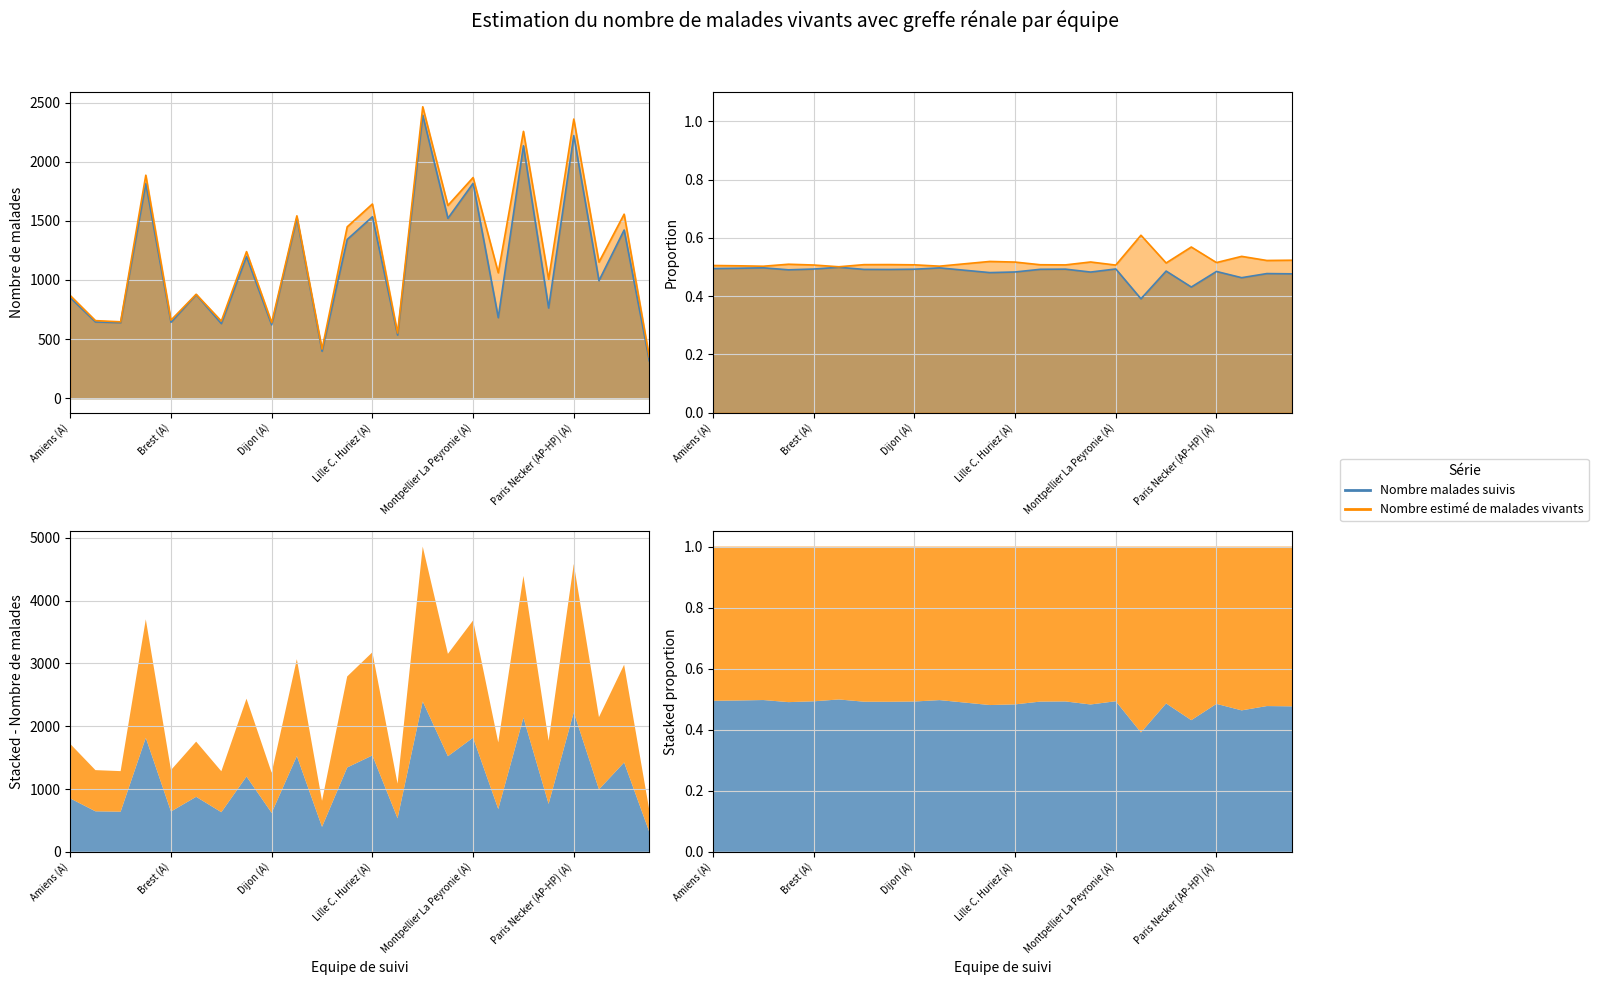

Reading left to right, what are all the values shown in this chart?

Nombre malades suivis: 850	645	639	1816	642	876	631	1199	620	1525	397	1343	1535	534	2395	1522	1818	681	2136	763	2222	994	1423	316
Nombre estimé de malades vivants: 868	656	646	1887	660	879	652	1240	639	1543	415	1450	1643	551	2466	1631	1867	1061	2258	1006	2362	1151	1557	347